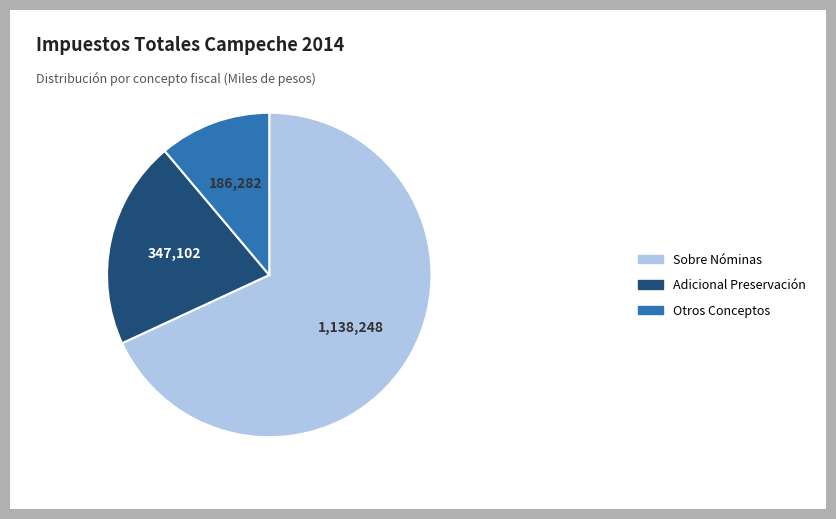

Is it true that Adicional Preservación is 35% of the pie?

False